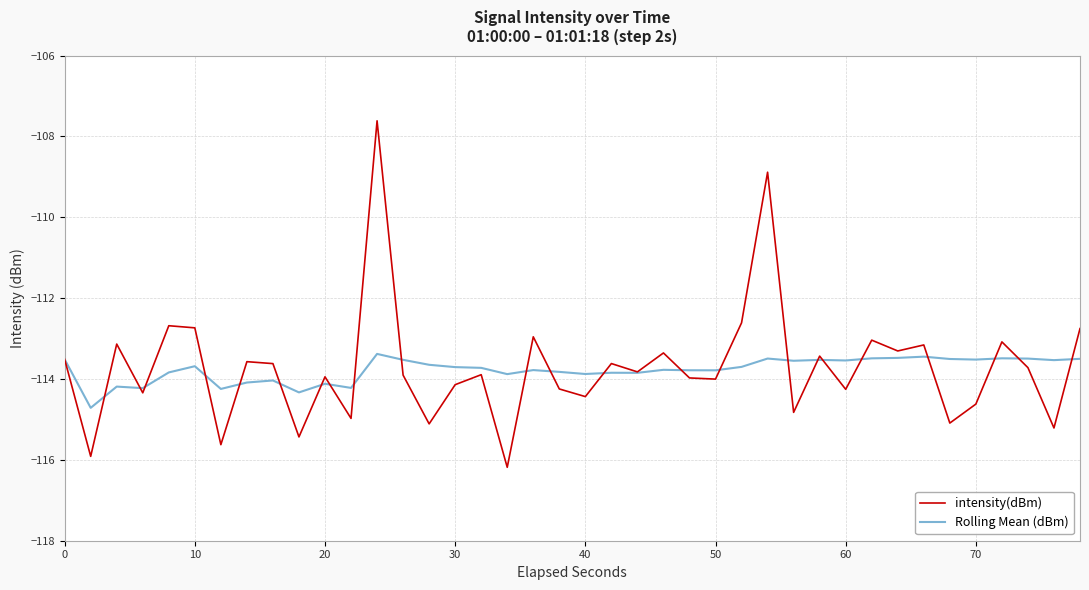

True or false: intensity(dBm) and Rolling Mean (dBm) intersect in this chart.

True